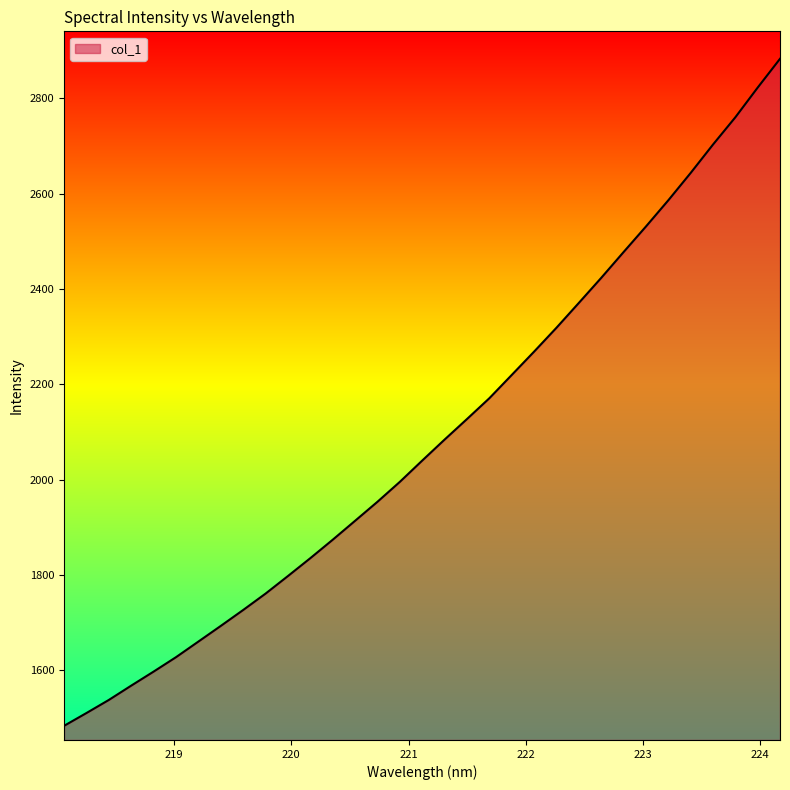

What is the greatest value displayed?

2883.3